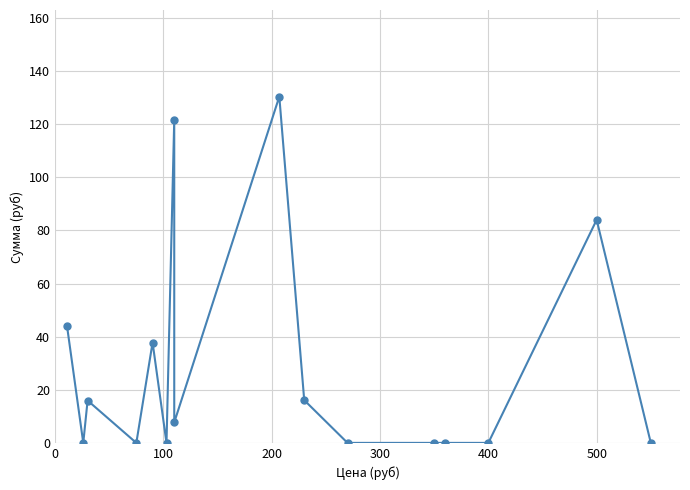

Reading left to right, what are all the values shown in this chart?

44.0	0.0	16.0	0.0	37.8	0.0	121.7	7.7	130.4	16.1	0.0	0.0	0.0	0.0	84.0	0.0